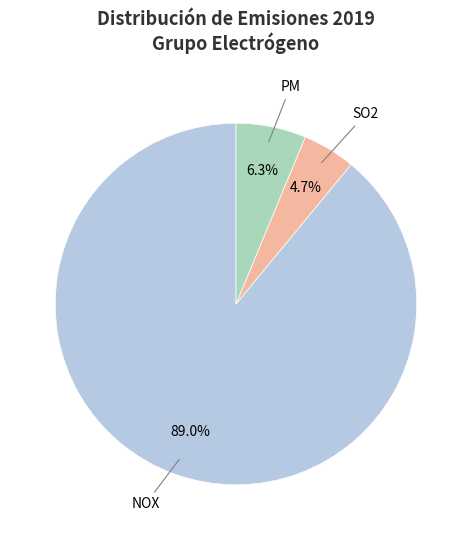

Which category has the smallest portion of the pie?

SO2